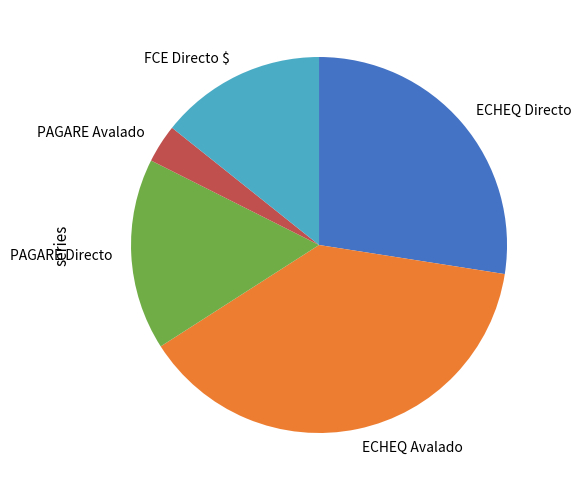

Which has a higher value, ECHEQ Avalado or FCE Directo $?

ECHEQ Avalado